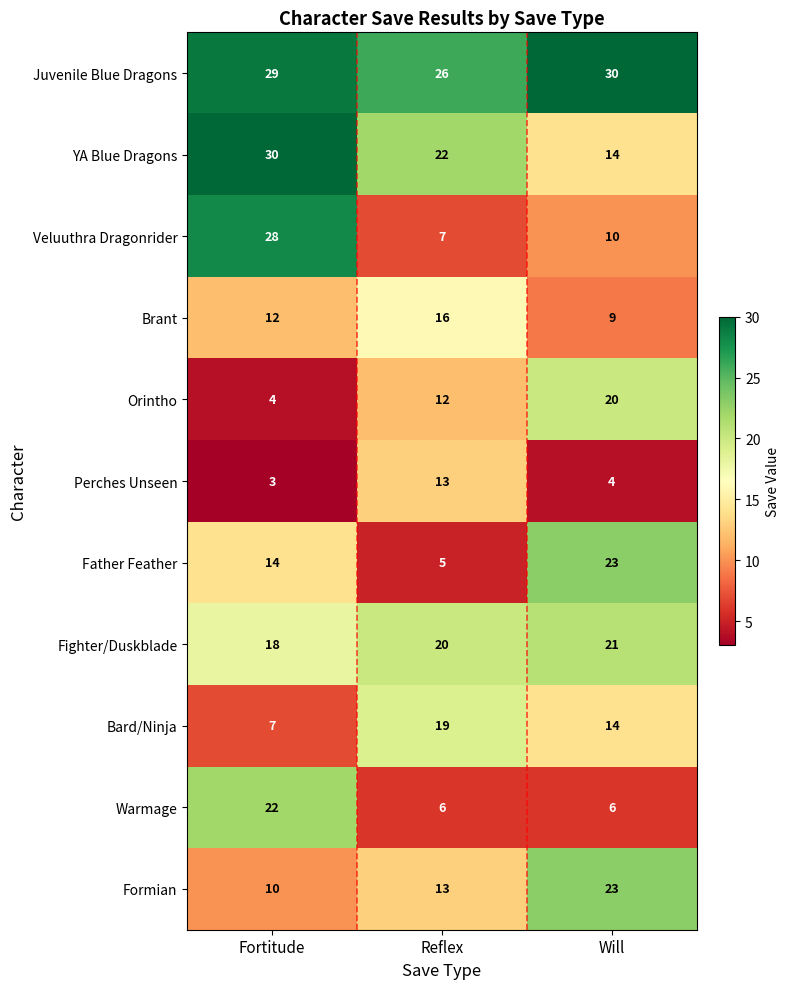

How many distinct data groups are displayed?

11